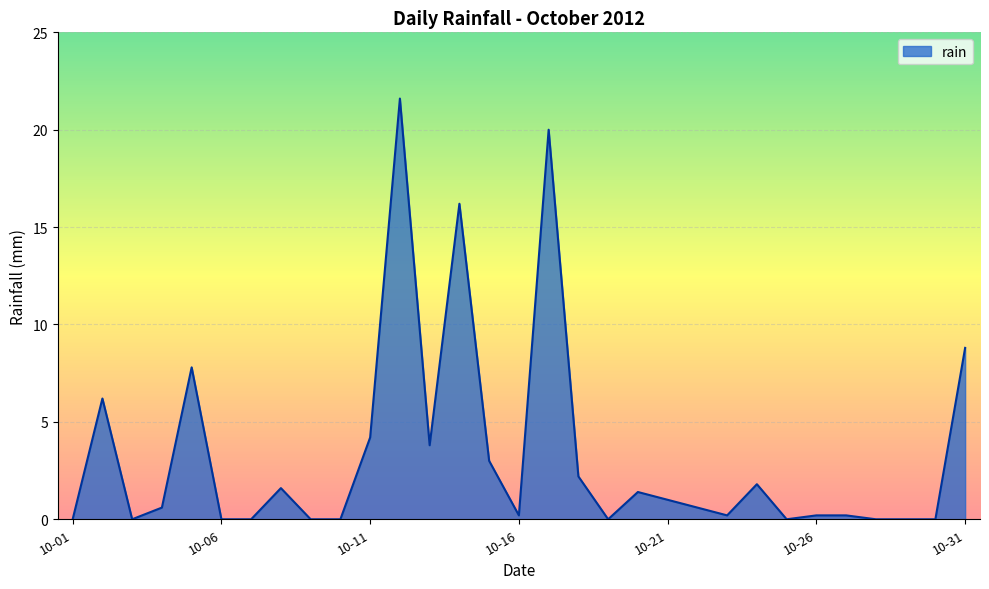

What is the difference between the maximum and minimum values?

21.6